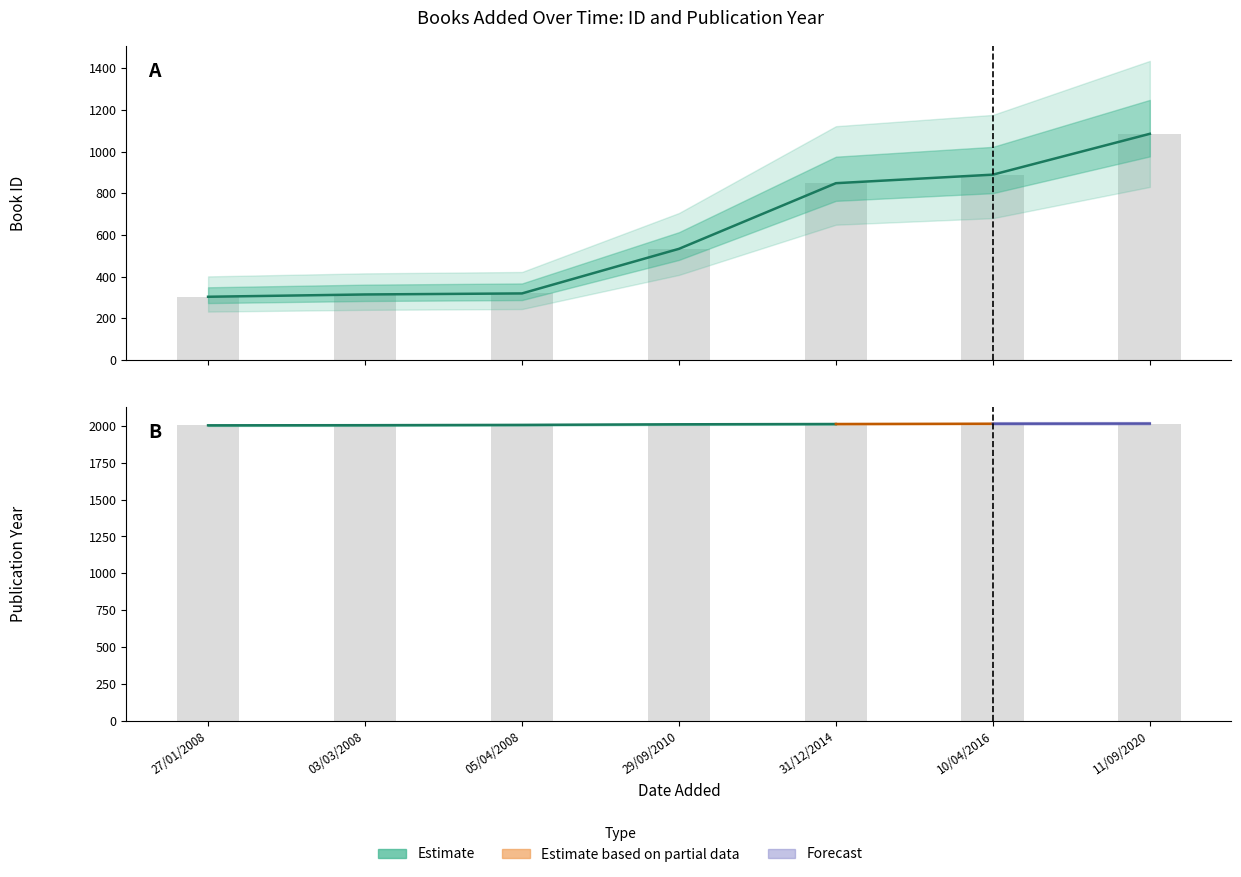

Which series has the largest total across all categories?

Estimate (mean)